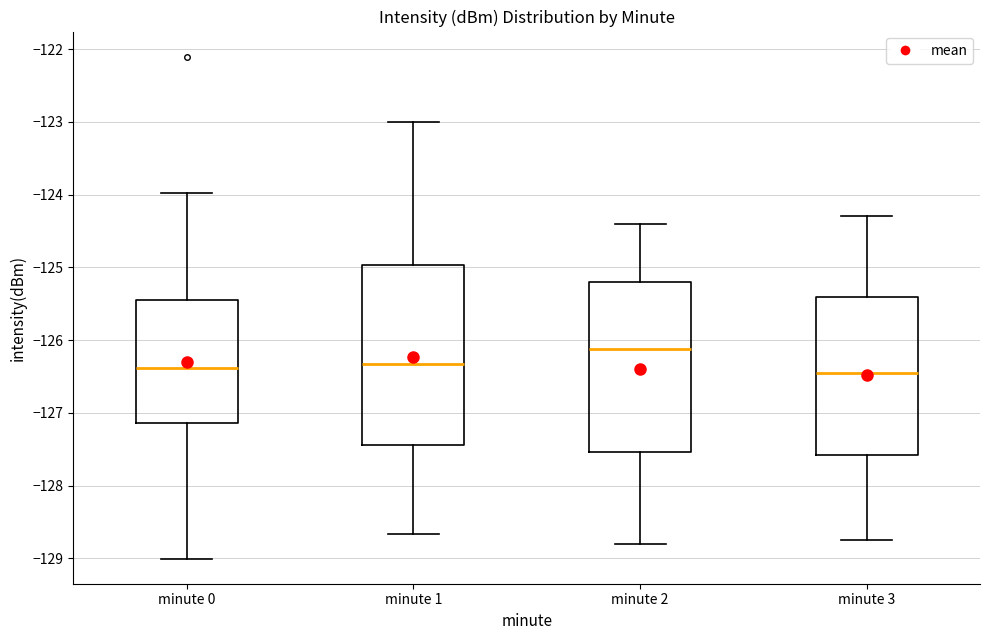

Which box is the tallest, from its lower edge to its upper edge?

minute 1